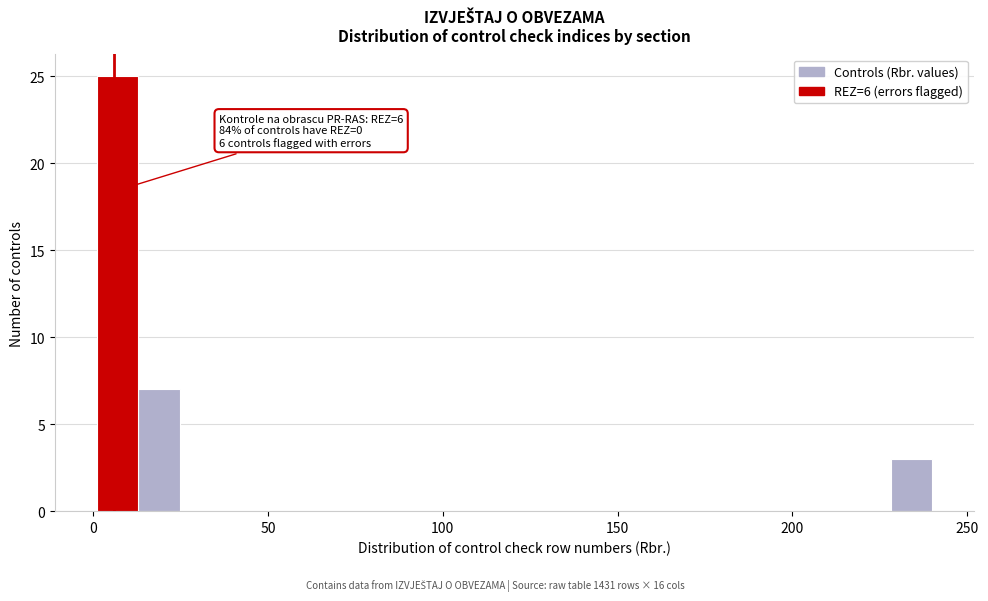

Around what value on the x-axis is the tallest bar? Give the approximate position of its centre, as read against the axis.

5